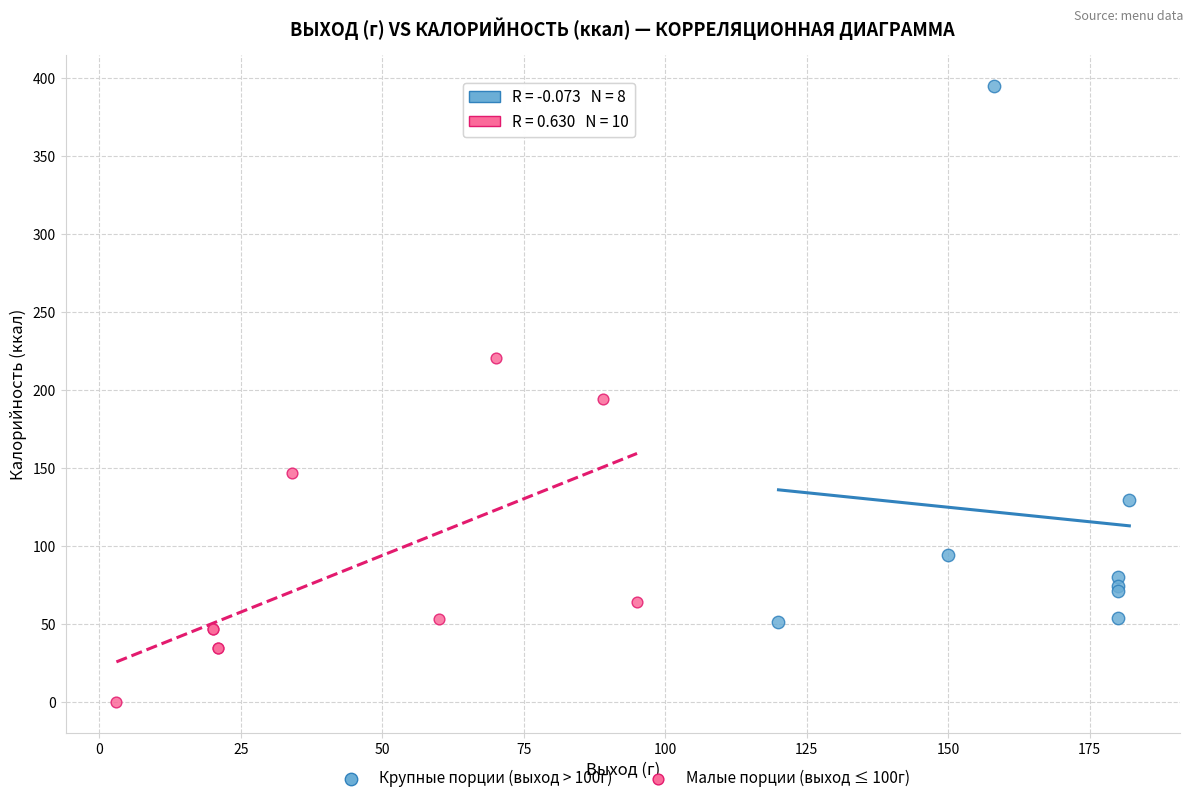

Which series reaches the minimum Y coordinate?

Малые порции (выход ≤ 100г)